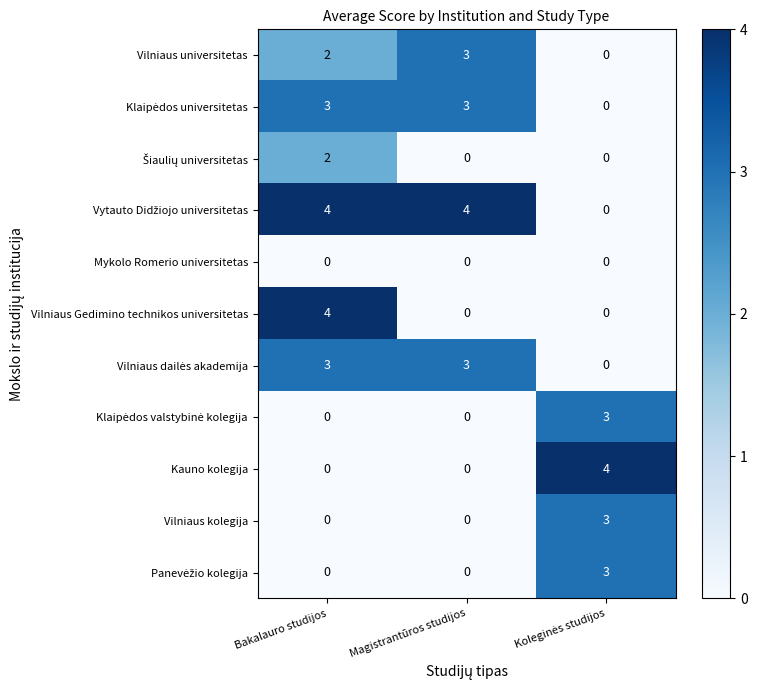

At which category is the sum across all series the highest?

Bakalauro studijos